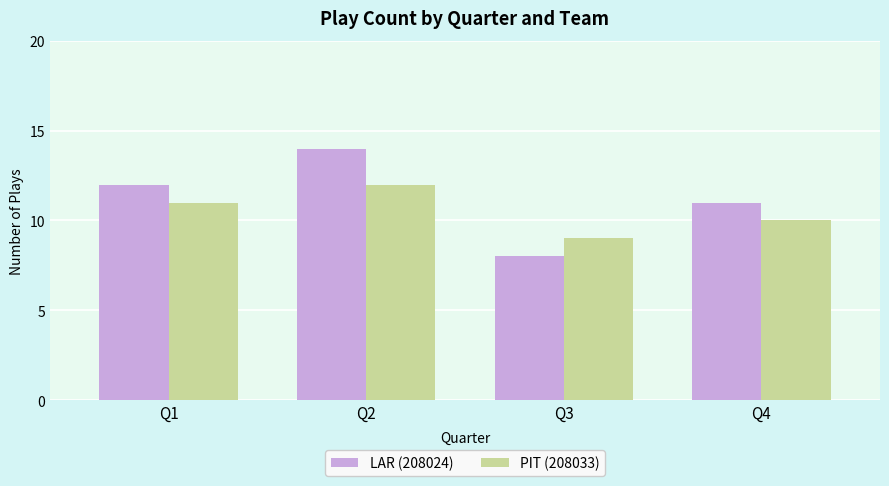

Reading left to right, what are all the values shown in this chart?

LAR (208024): Q1=12	Q2=14	Q3=8	Q4=11
PIT (208033): Q1=11	Q2=12	Q3=9	Q4=10